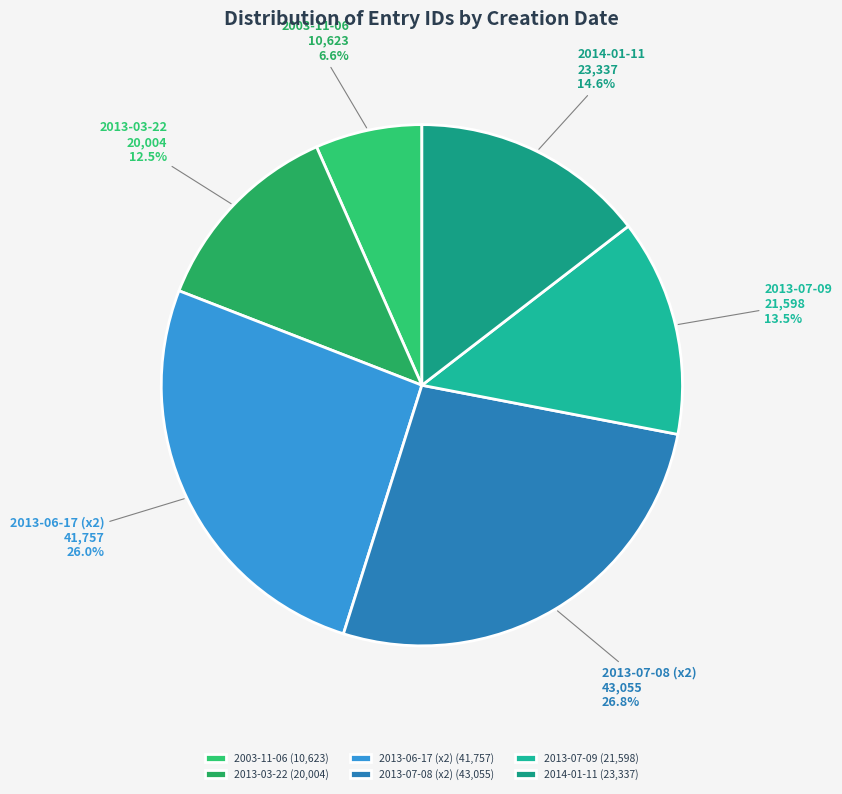

Do 2013-07-09 and 2013-03-22 together represent more than half of the pie?

No